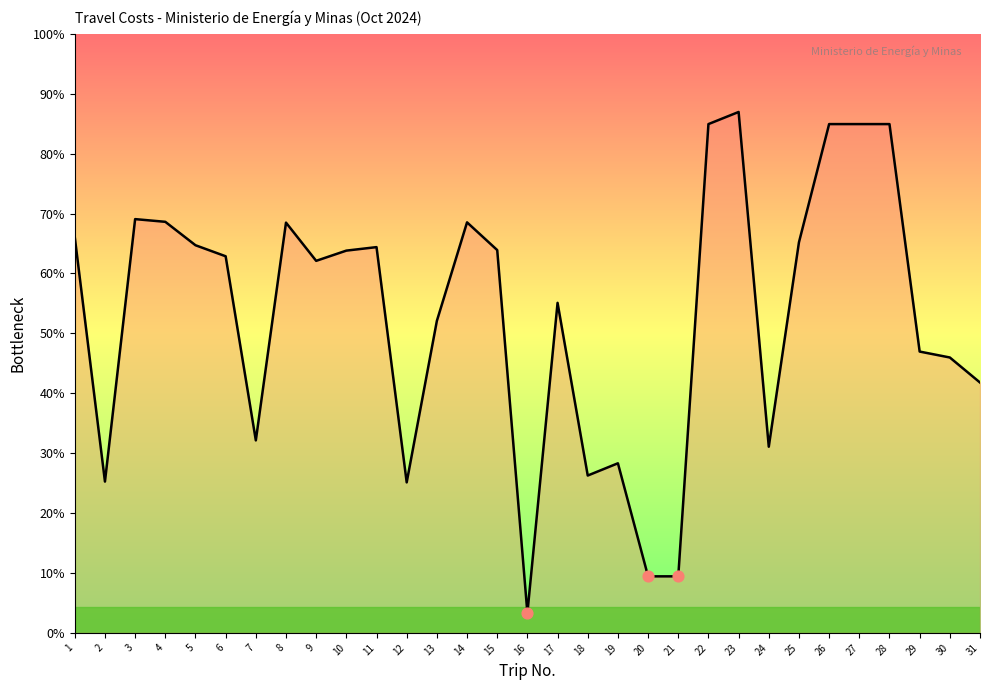

What is the change in value from 21 to 22?

+1680.0